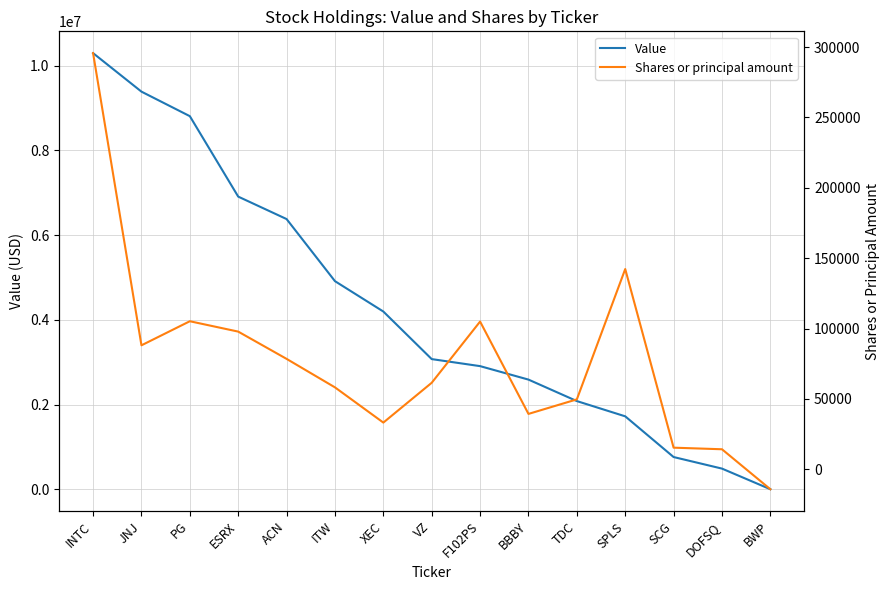

The Value series shows 4195000 at XEC. True or false?

True